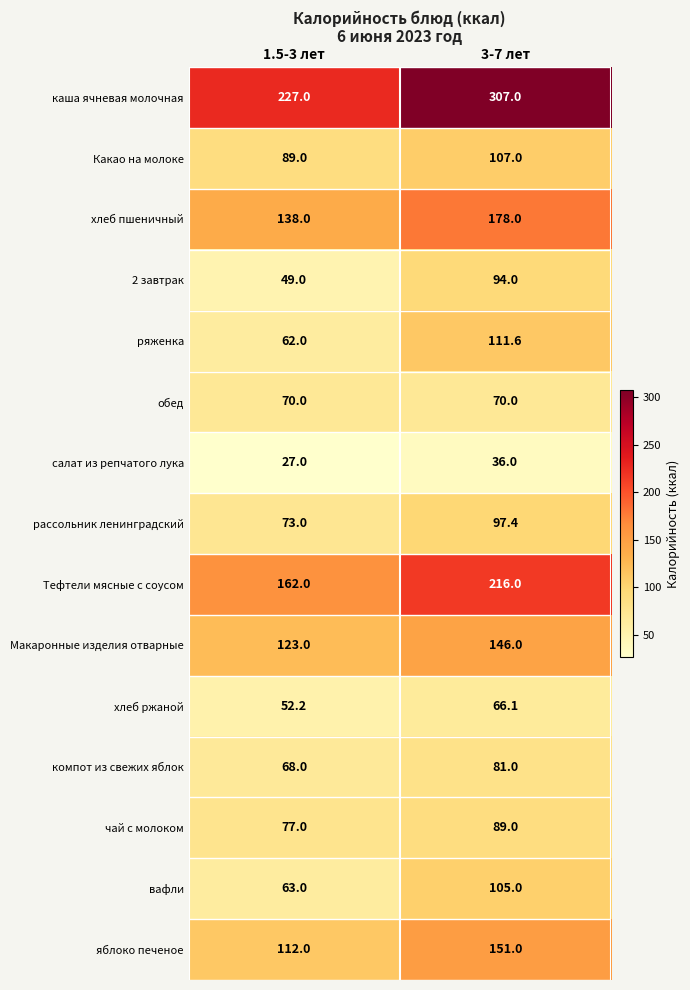

At which category is the sum across all series the highest?

3-7 лет